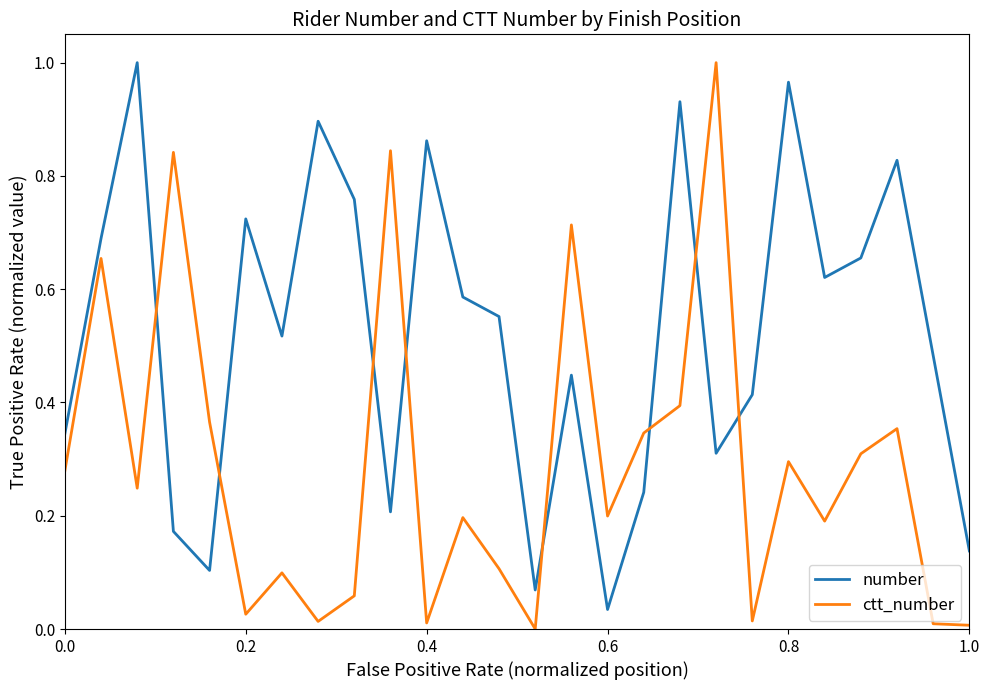

What are all the series names shown in the legend?

number, ctt_number